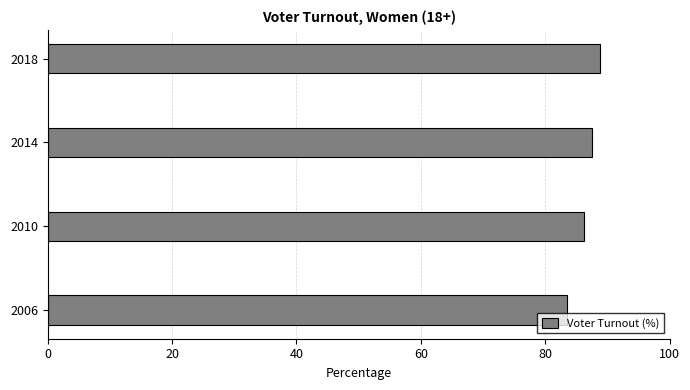

At which label is the value closest to 86?

2010